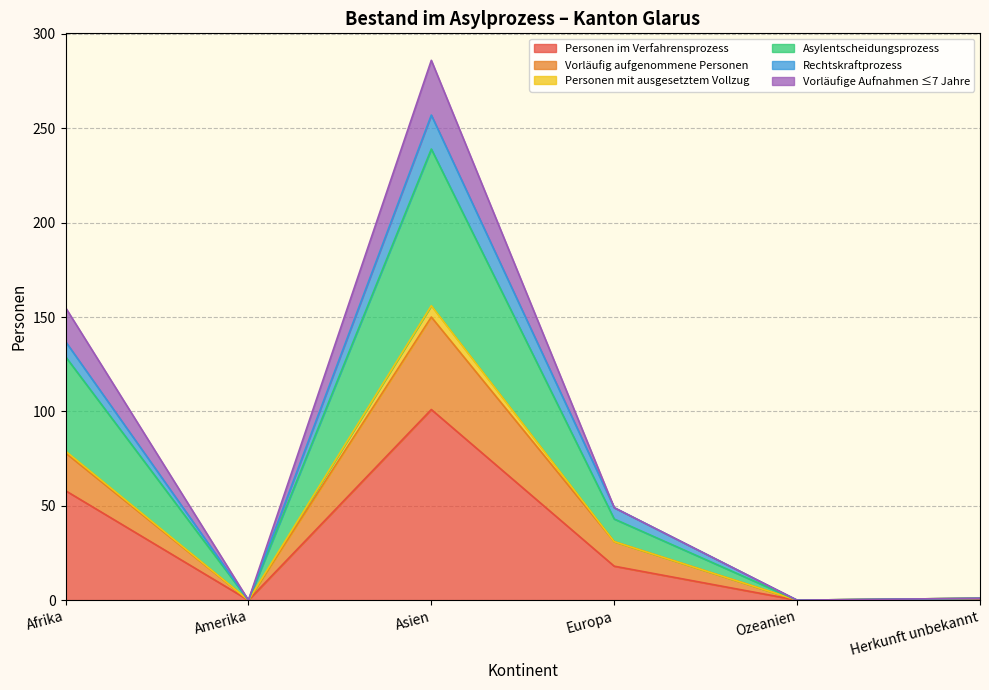

Which category has the highest value in the Personen im Verfahrensprozess series?

Asien